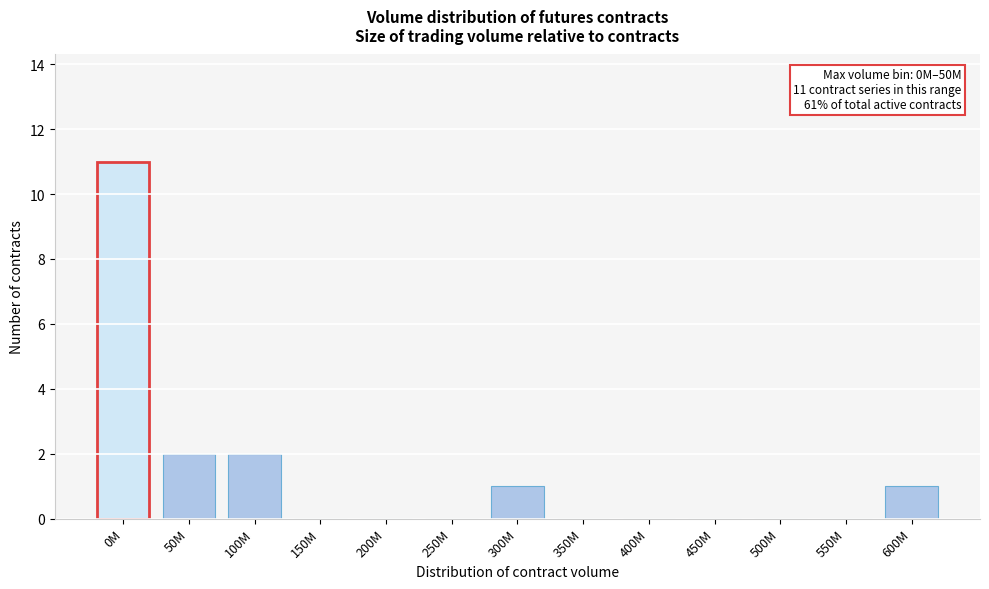

Reading right to left, extract all data points from this chart.

600M=1	550M=0	500M=0	450M=0	400M=0	350M=0	300M=1	250M=0	200M=0	150M=0	100M=2	50M=2	0M=11